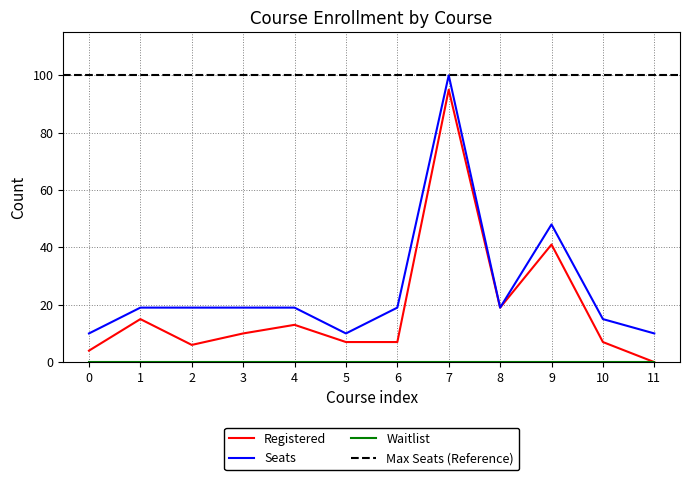

True or false: Registered and Seats cross at least once.

False